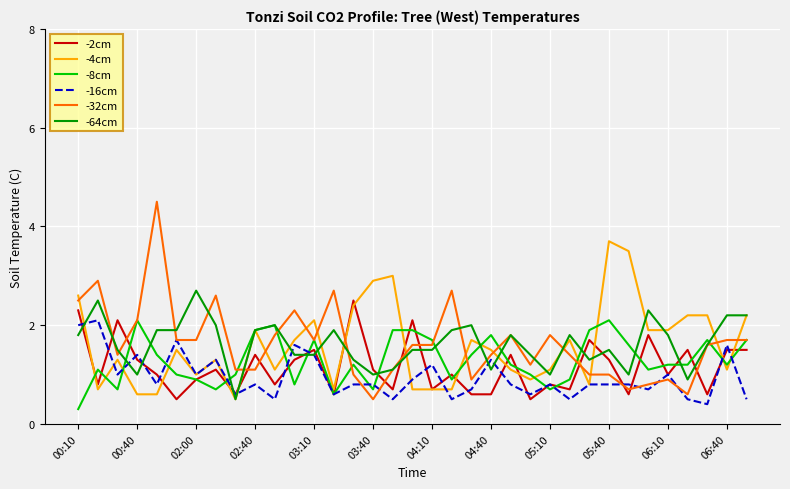

Which series has the largest range (max minus min)?

-32cm